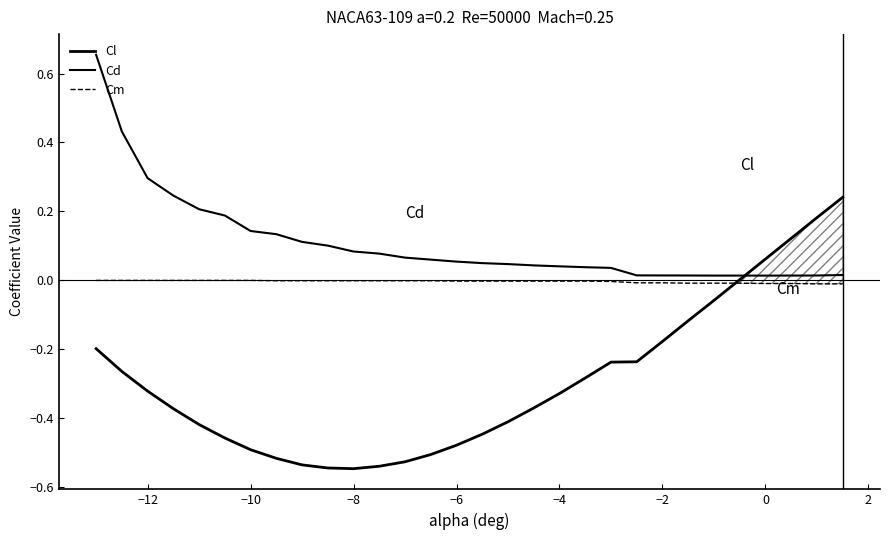

What is the difference between the second highest and minimum values in the Cd series?

0.4